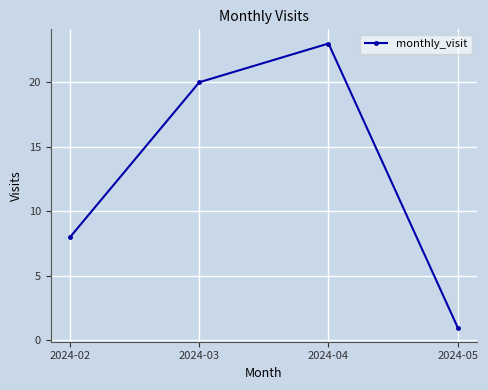

Reading left to right, transcribe all the data shown in this chart.

2024-02=8	2024-03=20	2024-04=23	2024-05=1